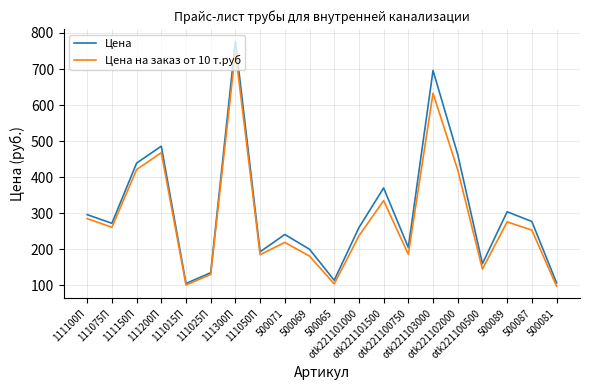

What is the approximate value of Цена at 111025П?

135.0